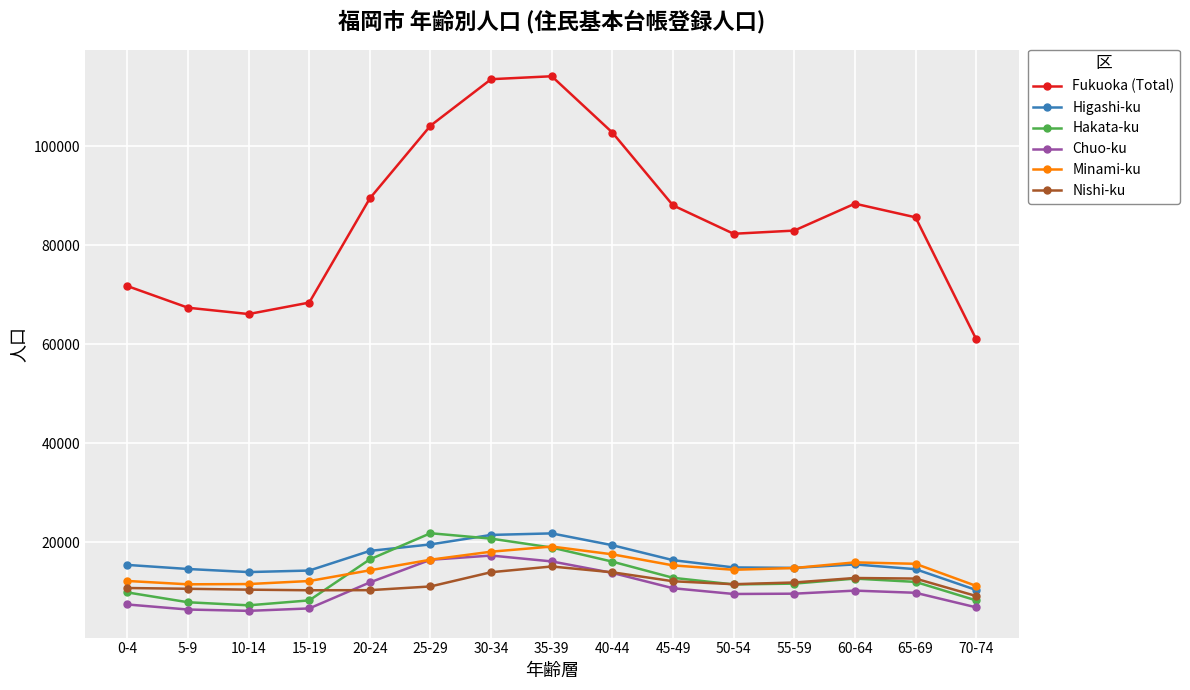

The Chuo-ku series shows 6584 at 15-19. True or false?

True